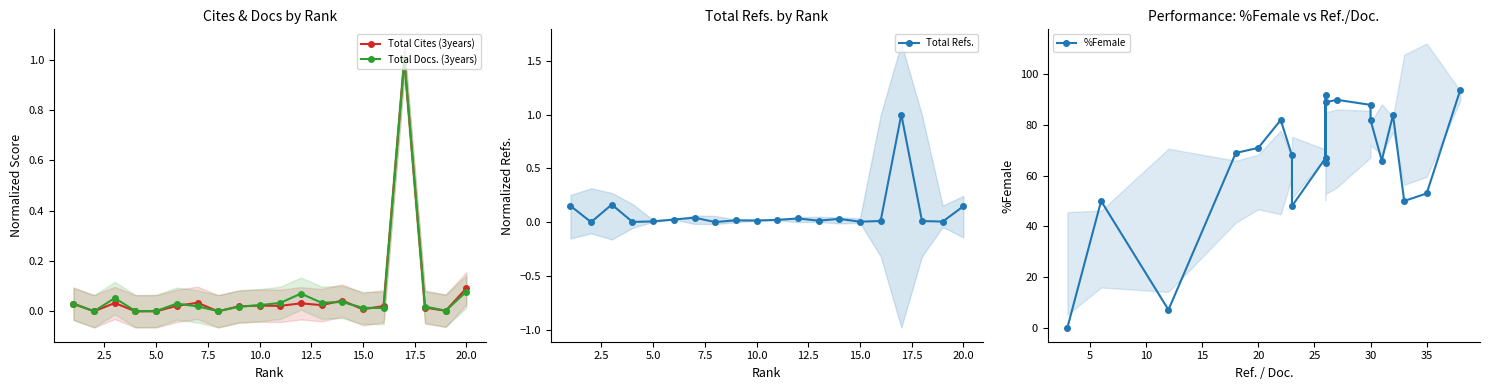

How many intersections are there between Total Cites (3years) and Total Docs. (3years)?

9